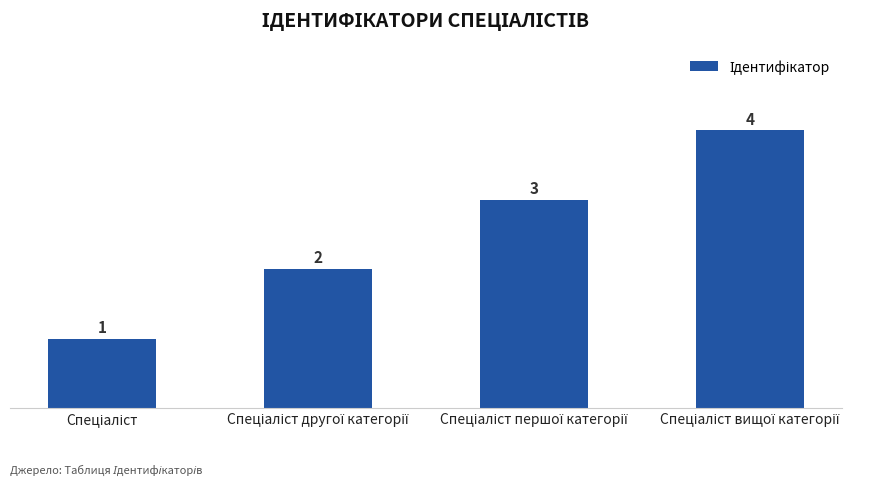

What is the value of the 3rd bar from the left?

3